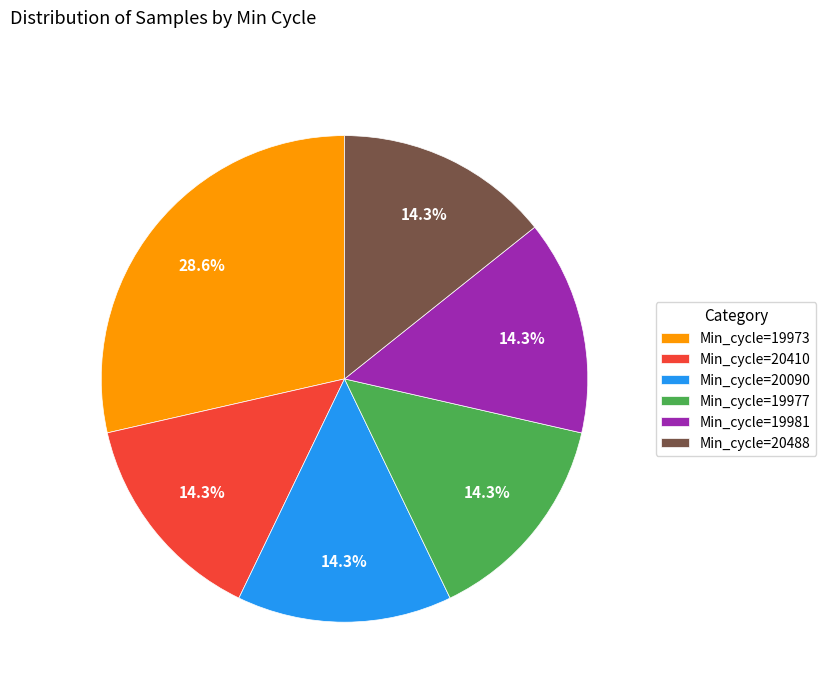

Do Min_cycle=20410 and Min_cycle=19973 together represent more than half of the pie?

No